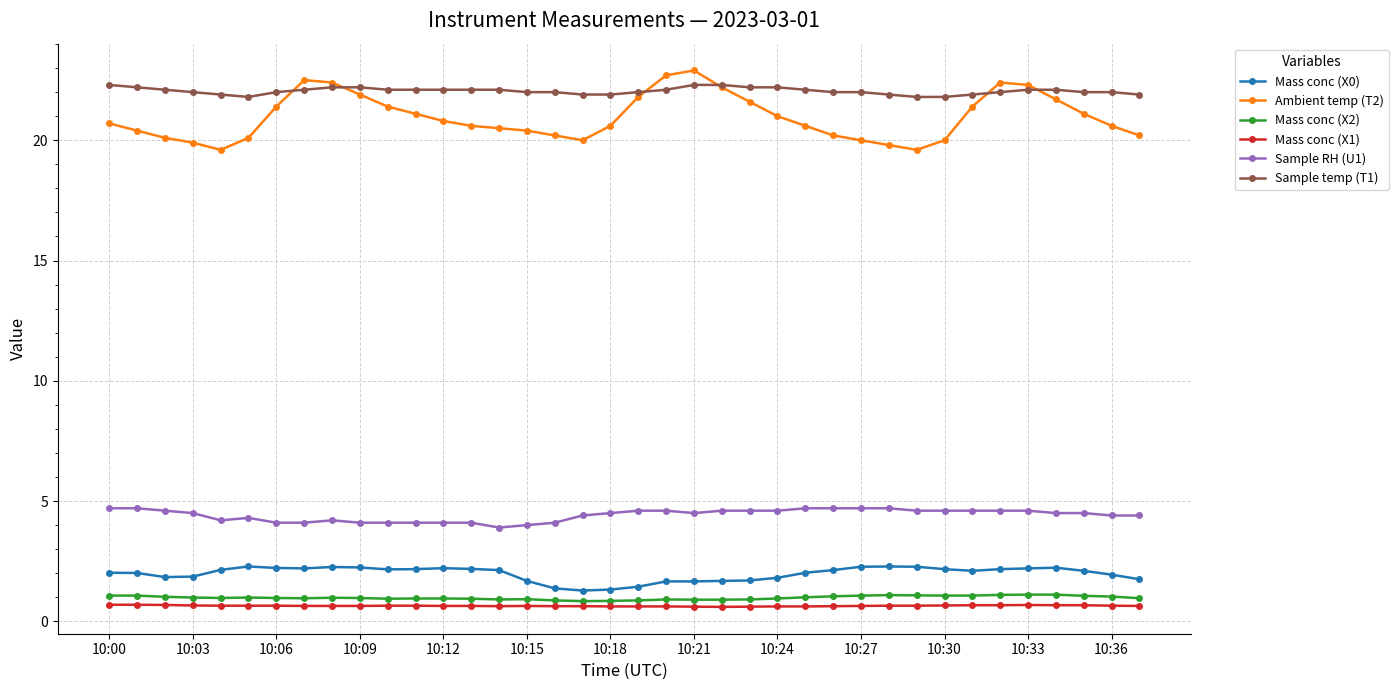

At how many categories does at least one series exceed 10?

38